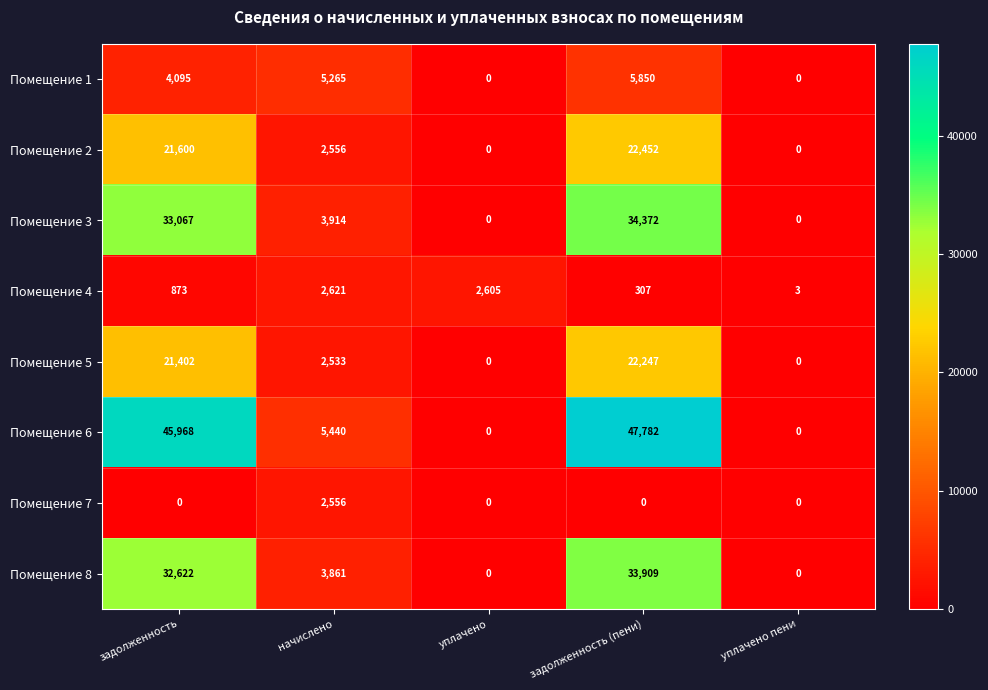

Is it true that Помещение 2 equals -7390 at уплачено пени?

False